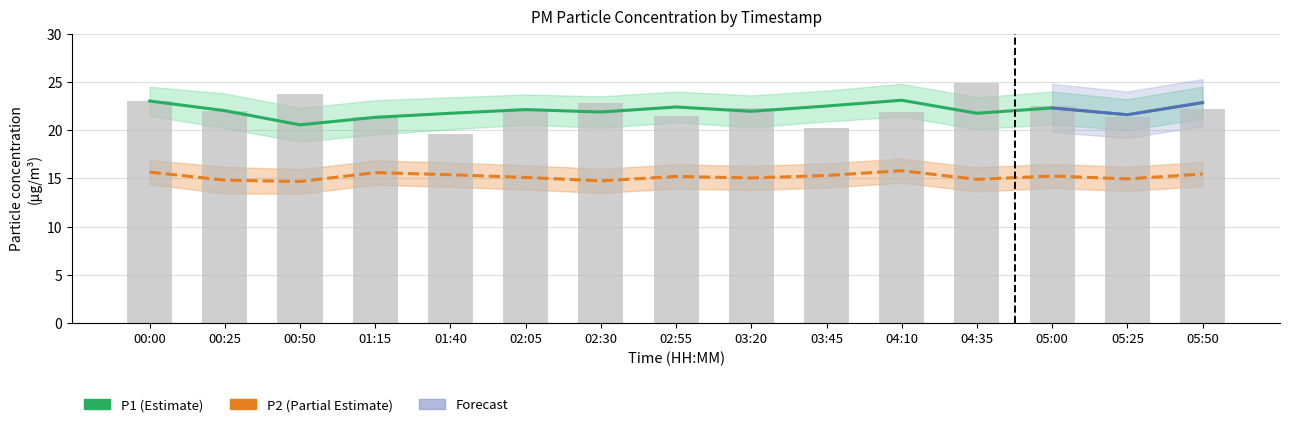

Rank the series at 00:25 from lowest to highest value.

P2, P1